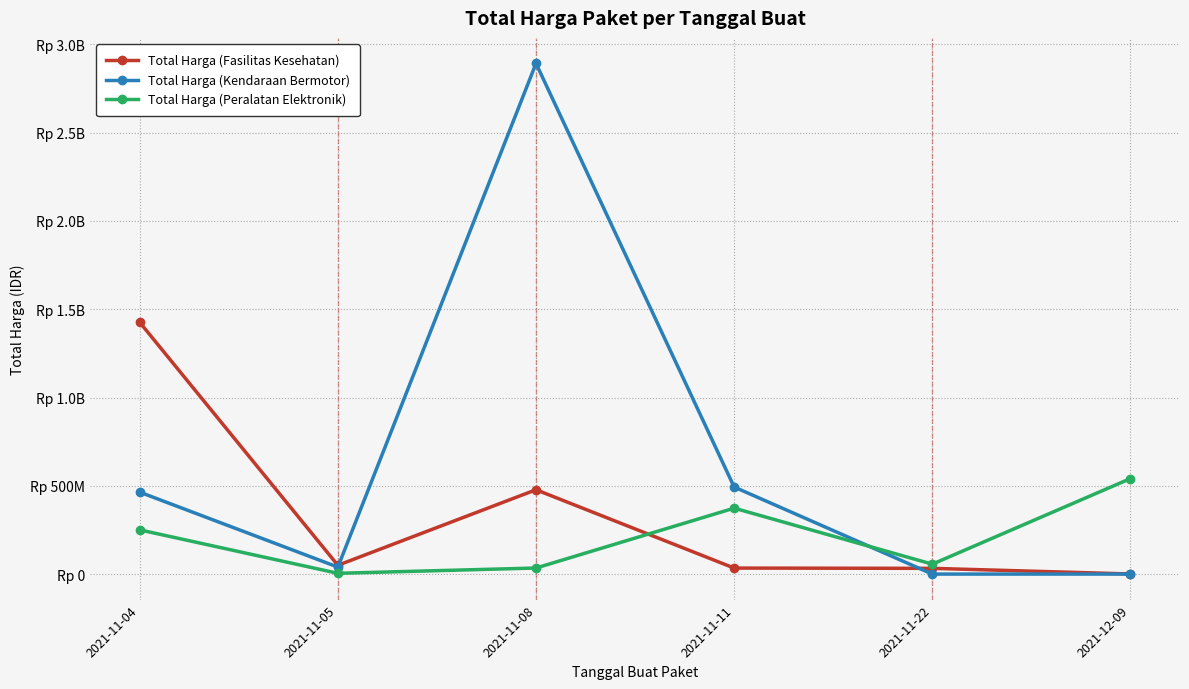

Is this an area chart (filled region under the line)?

No